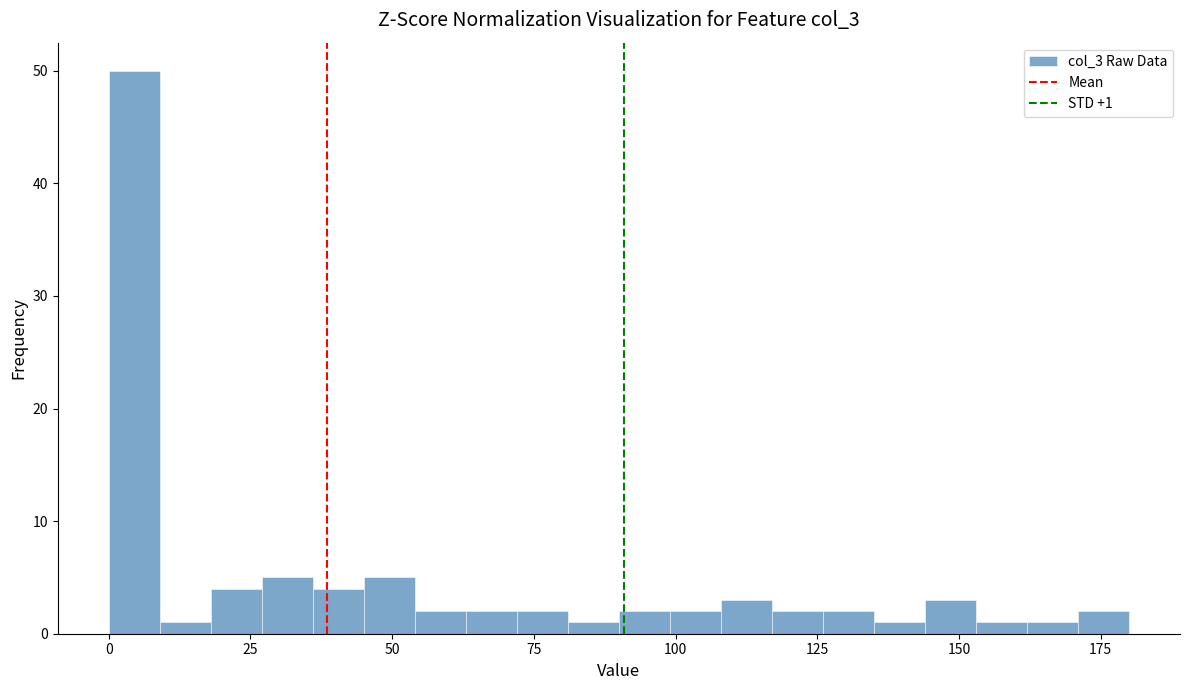

Around what value on the x-axis is the tallest bar? Give the approximate position of its centre, as read against the axis.

5